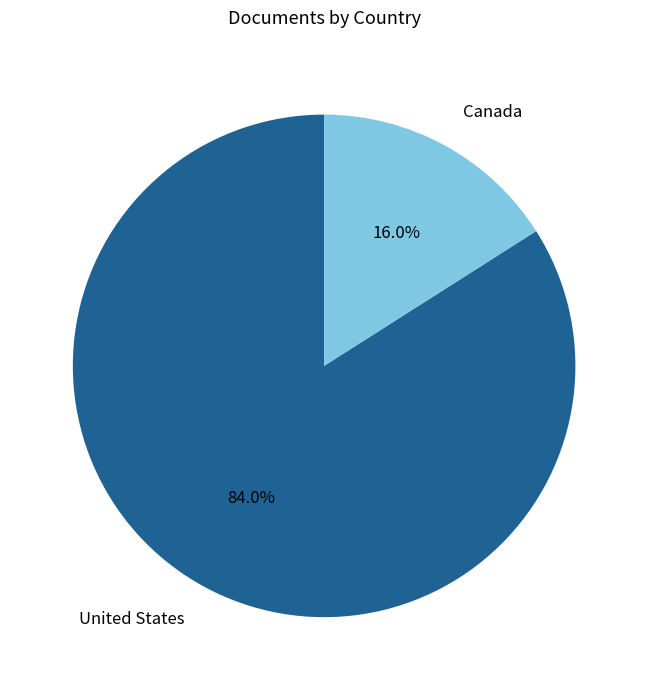

To the nearest percent, what percentage of the pie is United States?

84%